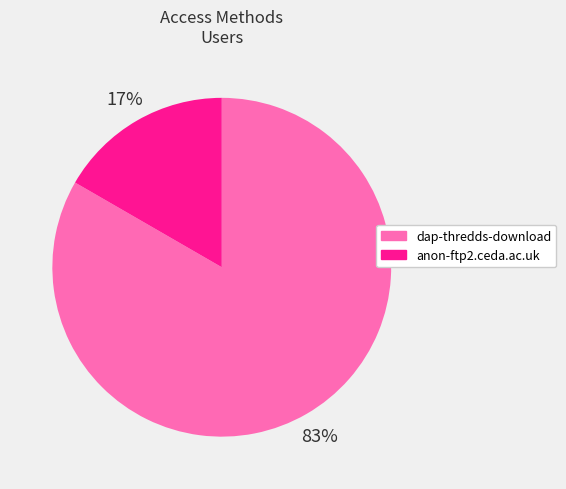

How many slices are in this pie chart?

2